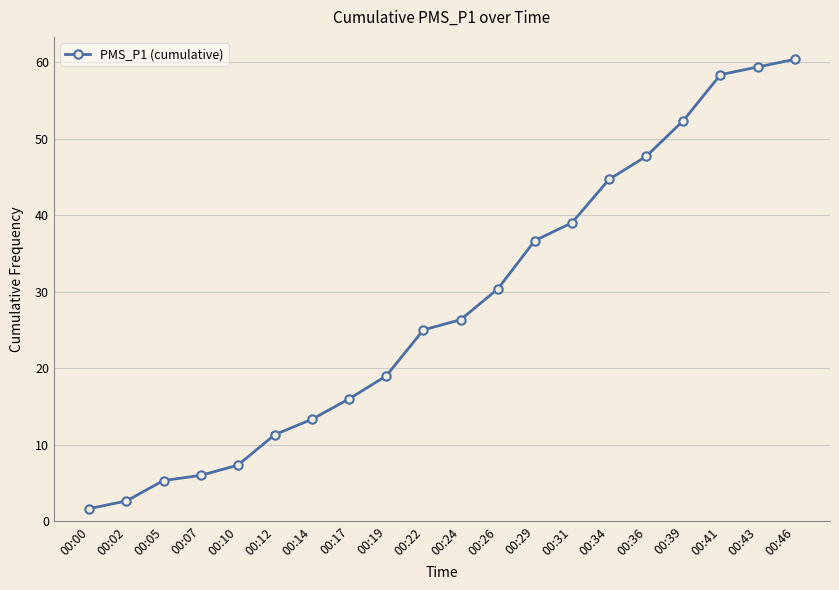

How many values are below 26?

10